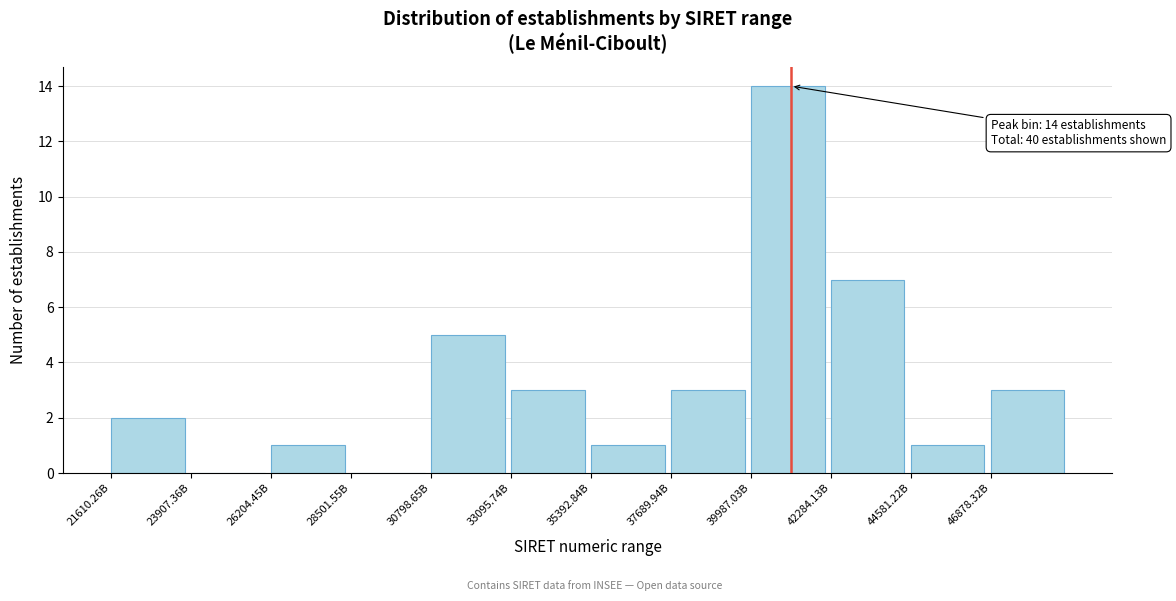

Reading left to right, transcribe all the data shown in this chart.

21610.26B=2	23907.36B=0	26204.45B=1	28501.55B=0	30798.65B=5	33095.74B=3	35392.84B=1	37689.94B=3	39987.03B=14	42284.13B=7	44581.22B=1	46878.32B=3